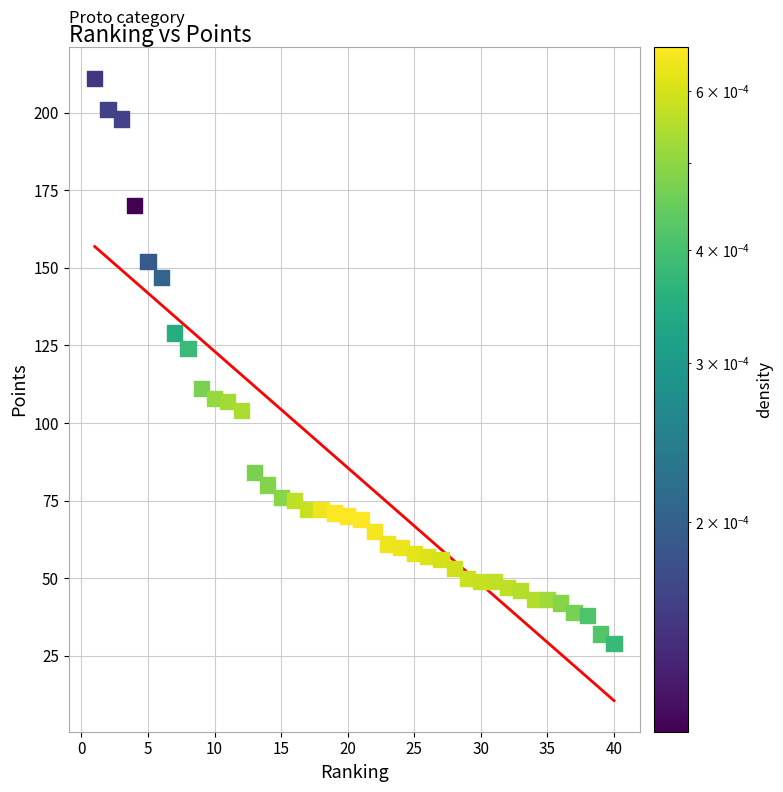

What Y value in the scatter plot is closest to 120?

124